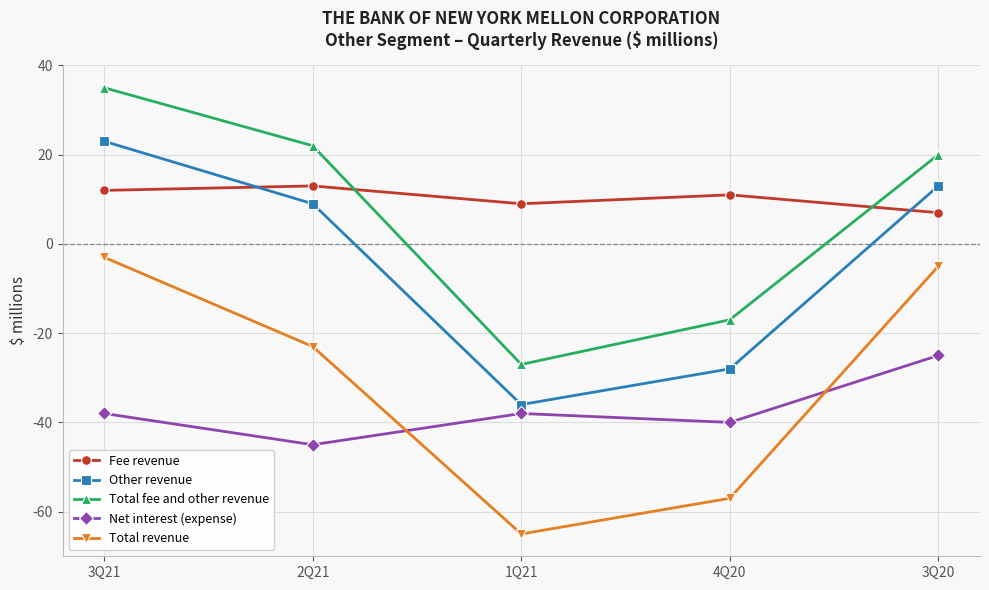

How many positive values does the Total fee and other revenue series have?

3